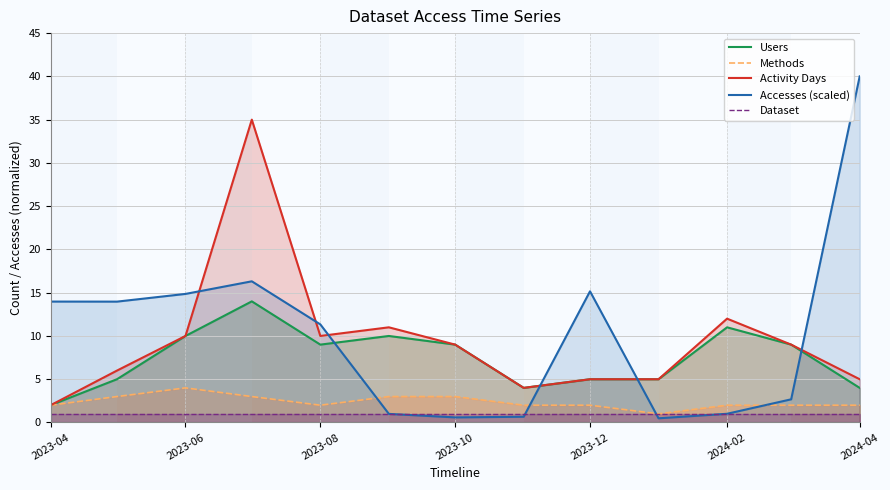

List the series in order of their peak value, lowest first.

Dataset, Methods, Users, Activity Days, Accesses (scaled)